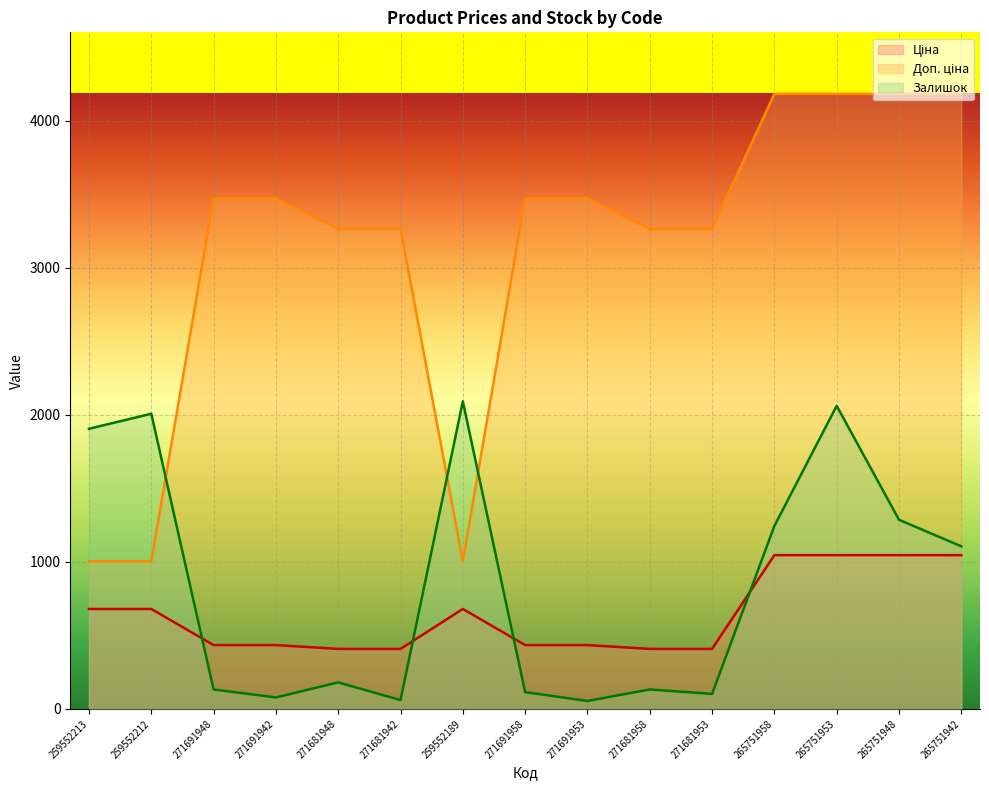

At which category is the sum across all series the highest?

265751953